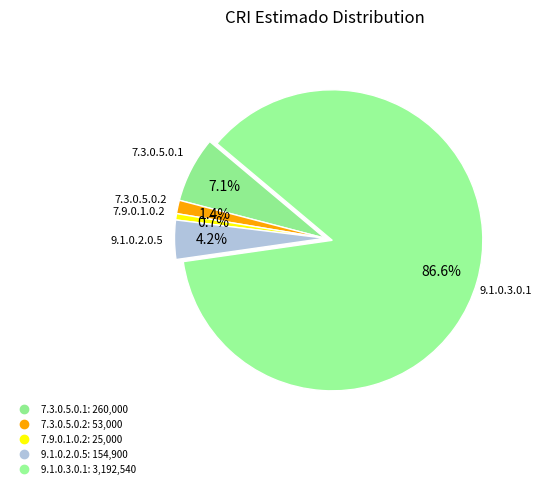

How many slices are in this pie chart?

5